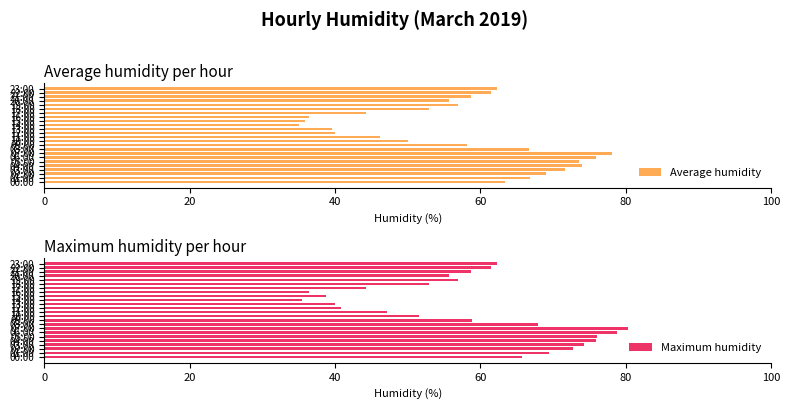

Is it true that Average humidity equals 62.3 at 23:00?

True